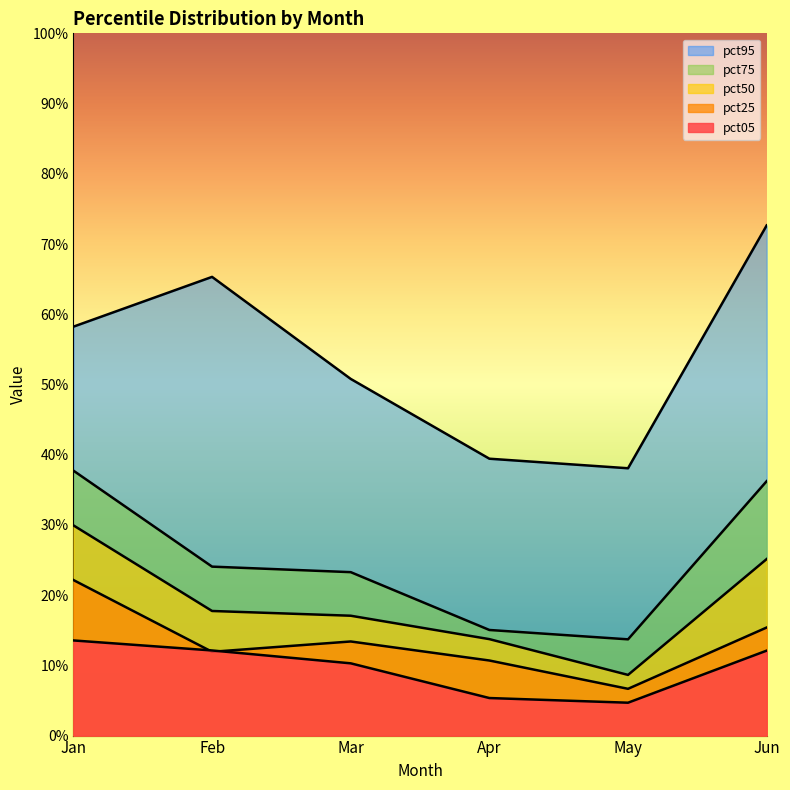

What is the difference between the highest and lowest values at Jun?

0.6